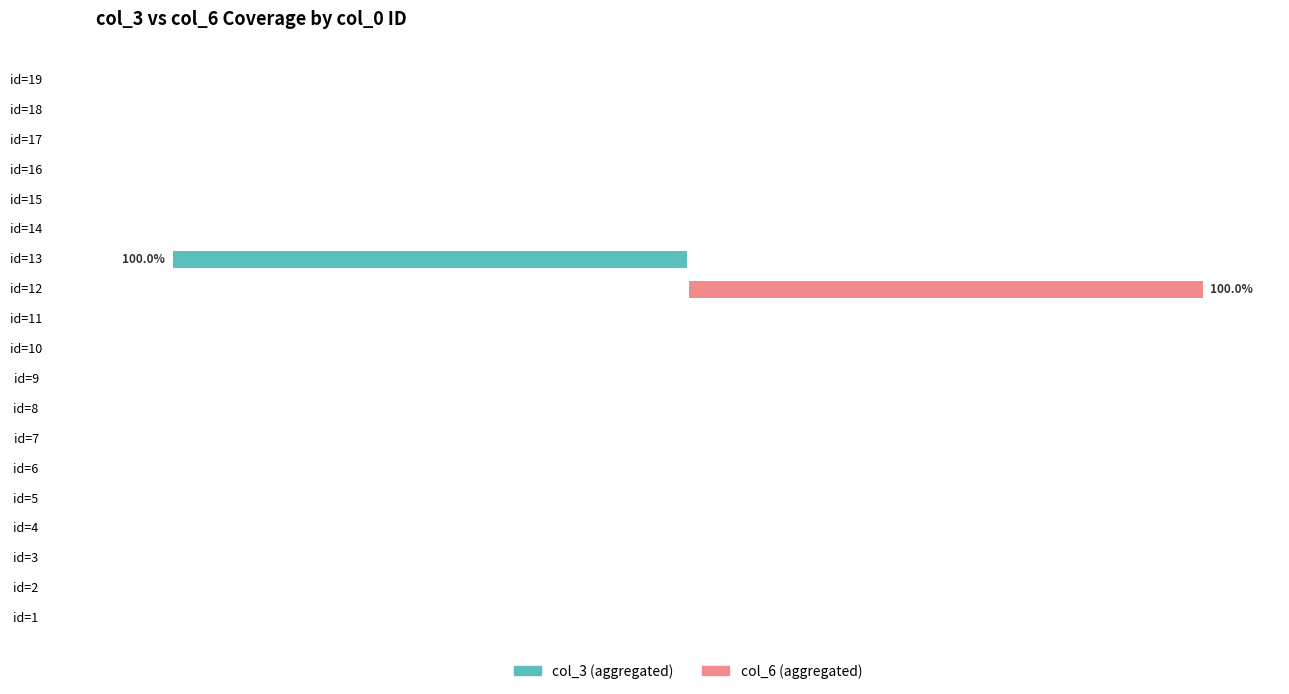

The col_6 (aggregated) series shows 70 at id=9. True or false?

False